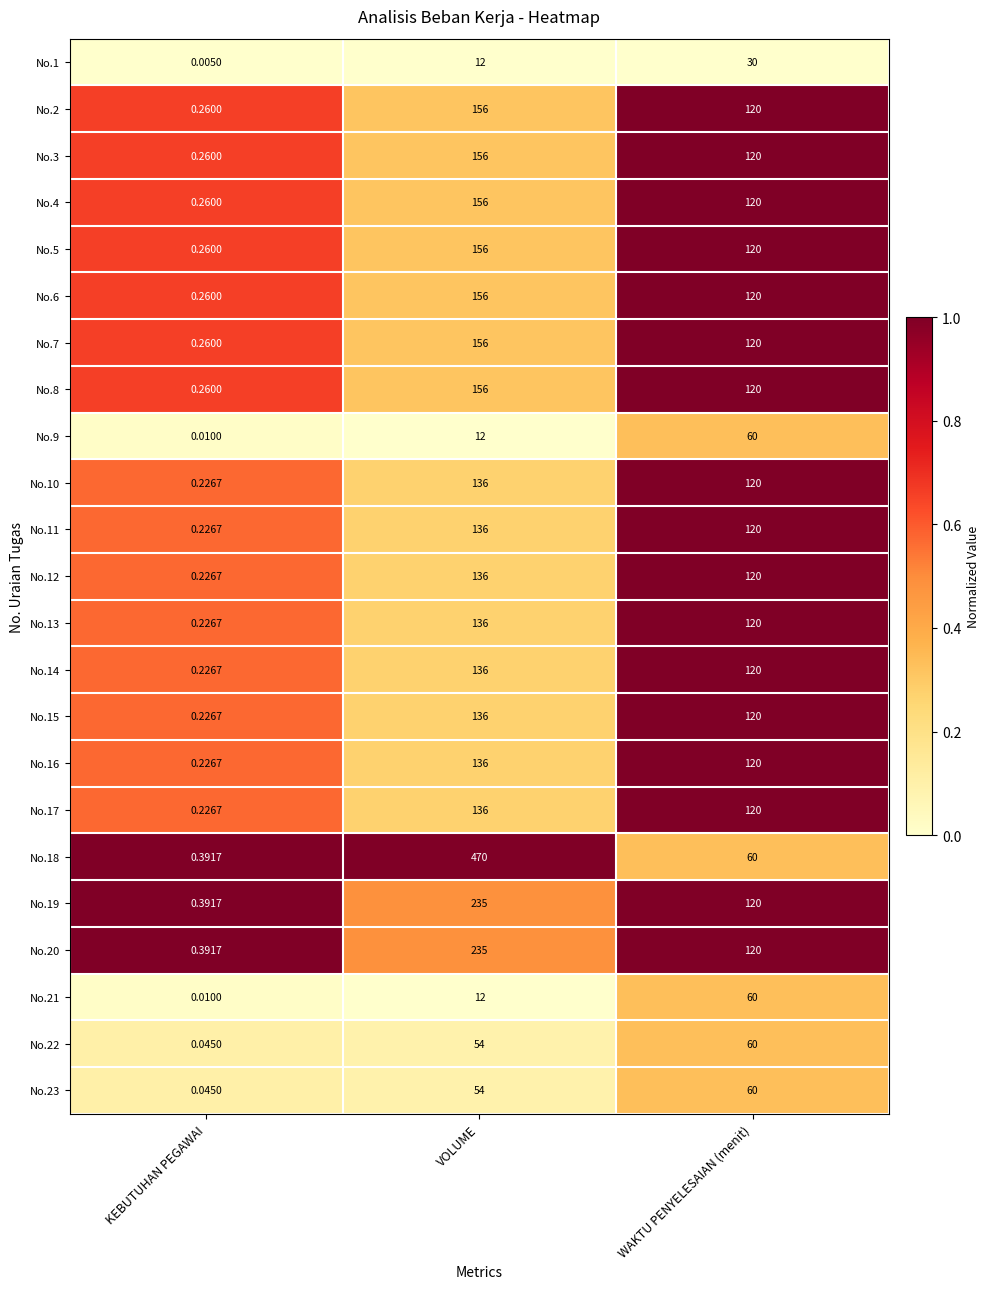

Rank the categories by No.4 value from highest to lowest.

VOLUME, WAKTU PENYELESAIAN (menit), KEBUTUHAN PEGAWAI